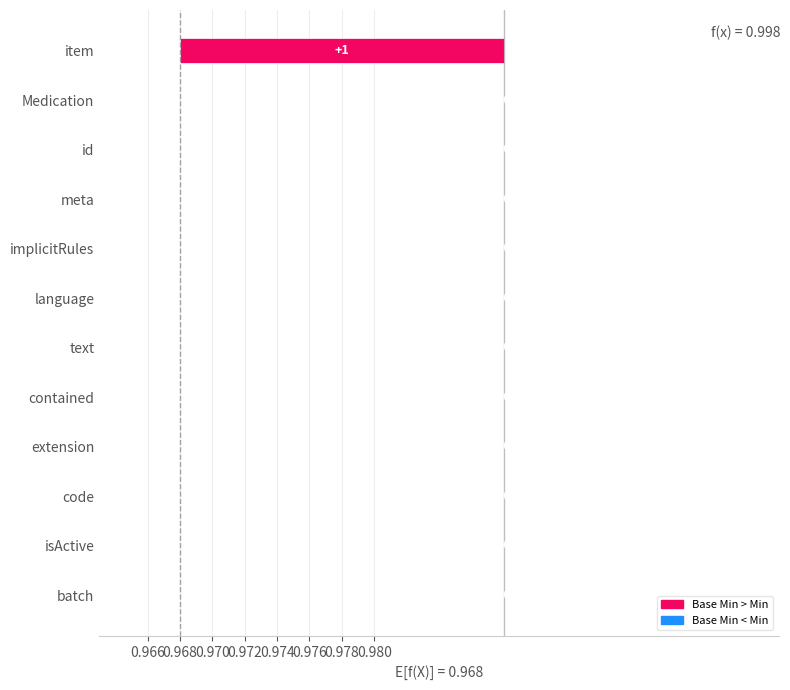

Between Medication.meta and Medication.code, which is larger?

Medication.meta